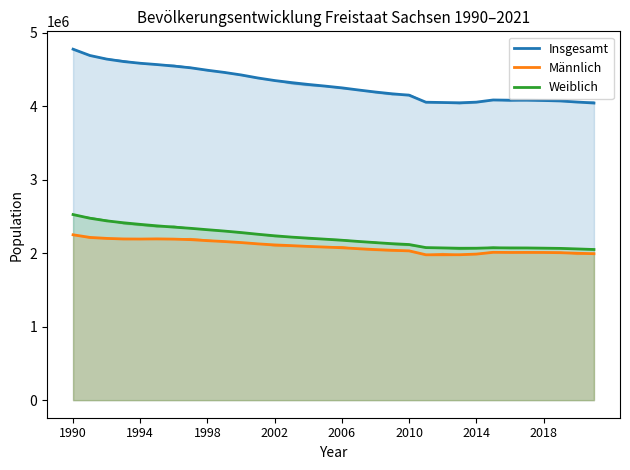

Which series has the largest total across all categories?

Insgesamt